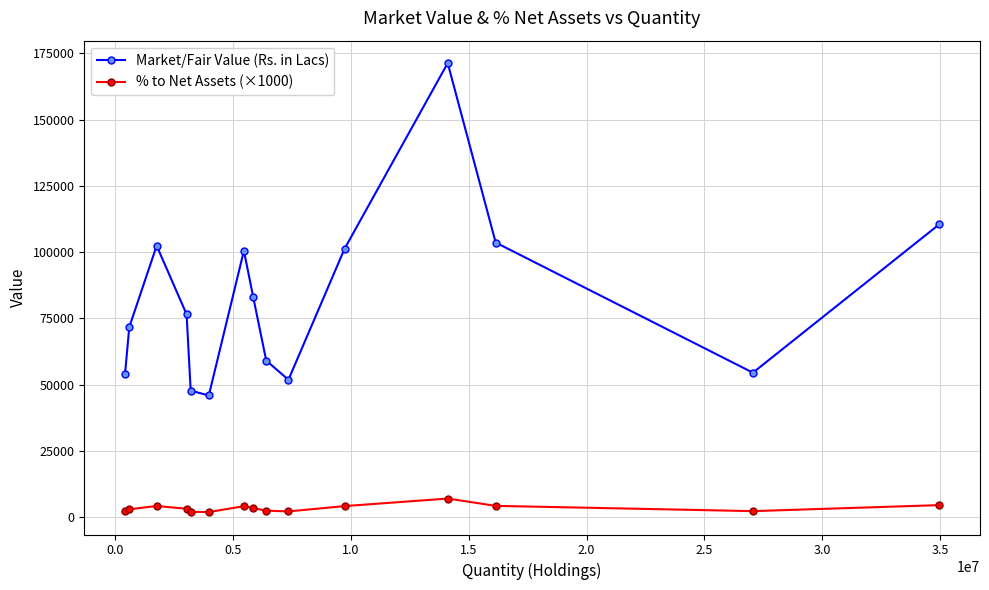

What is the sum of all Market/Fair Value (Rs. in Lacs) values?

1233690.8